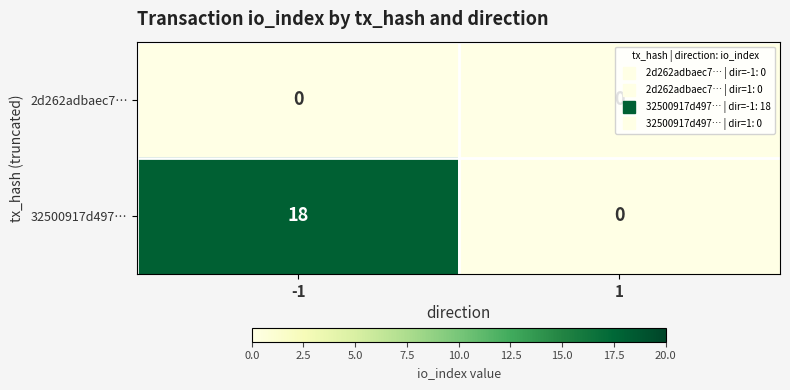

Which series changed the most between -1 and 1?

32500917d497…